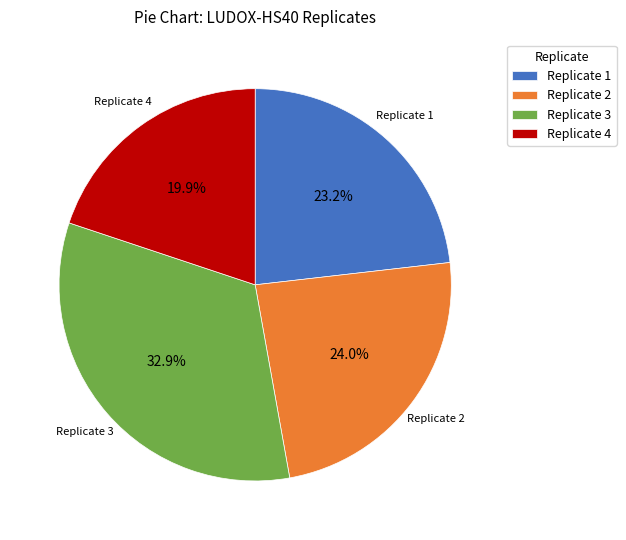

What percentage is the Replicate 2 slice, to the nearest percent?

24%